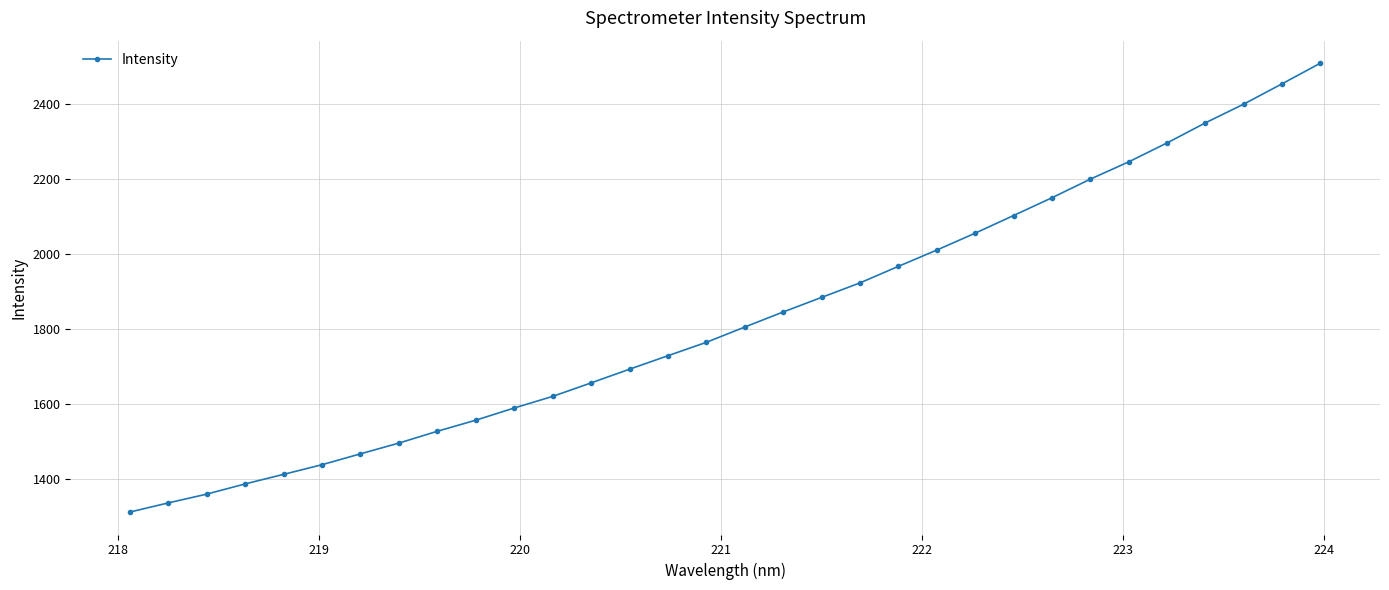

What is the value of the 9th point from the left?

1527.2